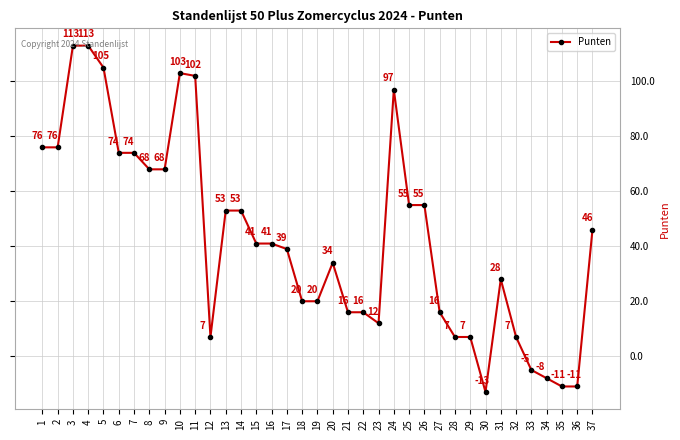

What is the value of the 36th point from the left?

-11